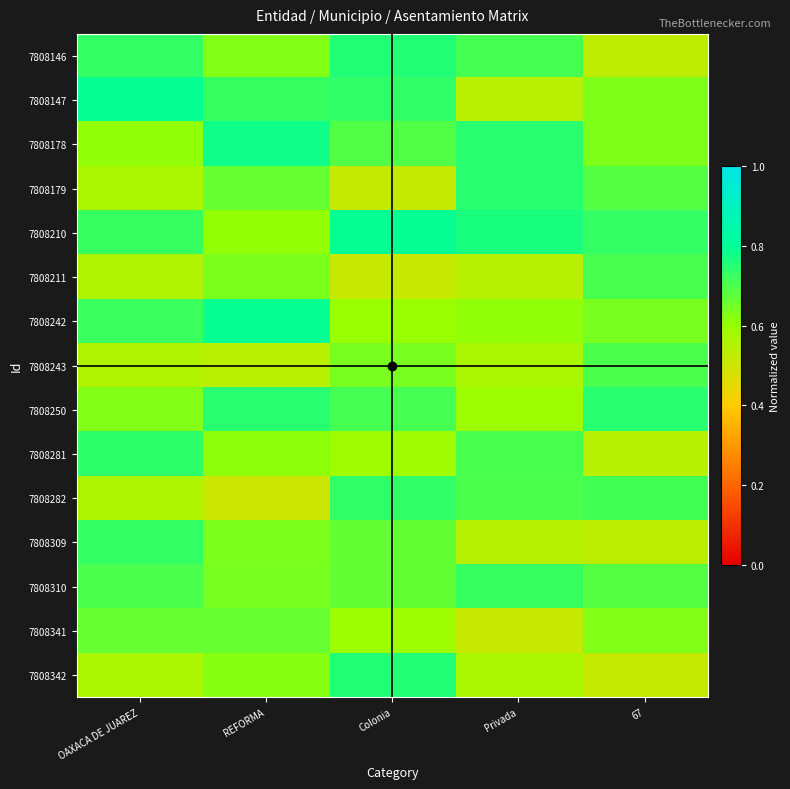

At which category is the sum across all series the highest?

Colonia